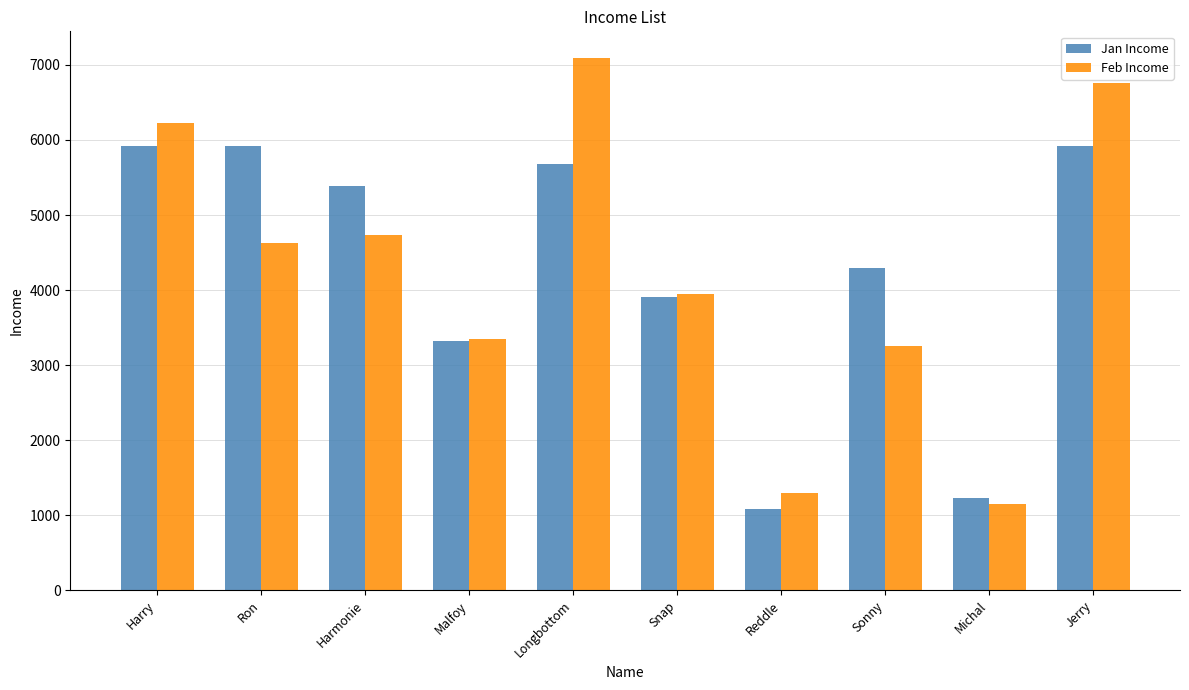

The Feb Income series shows 3949.3 at Snap. True or false?

True